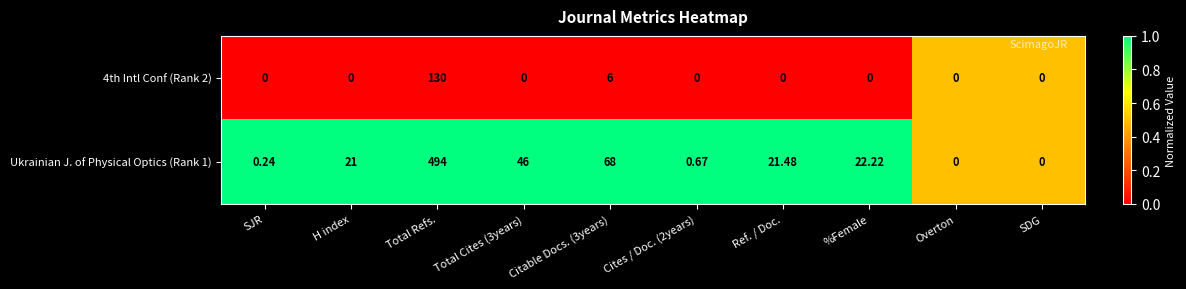

Which category has the highest value across all series?

Total Refs.